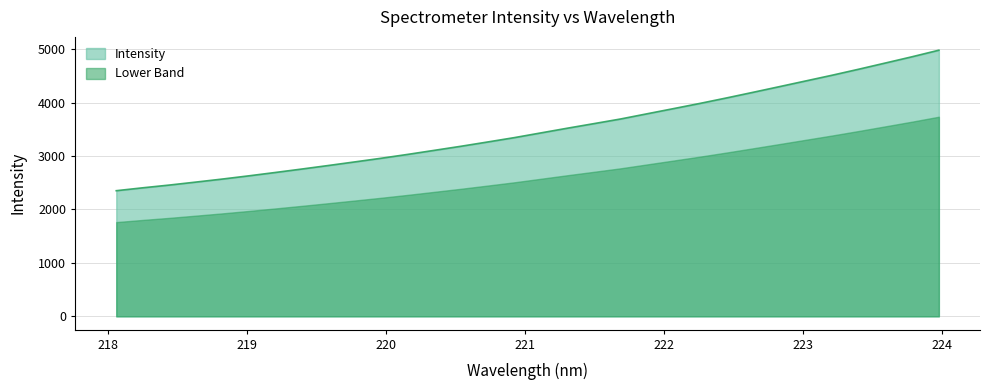

What is the greatest value displayed?

4980.9